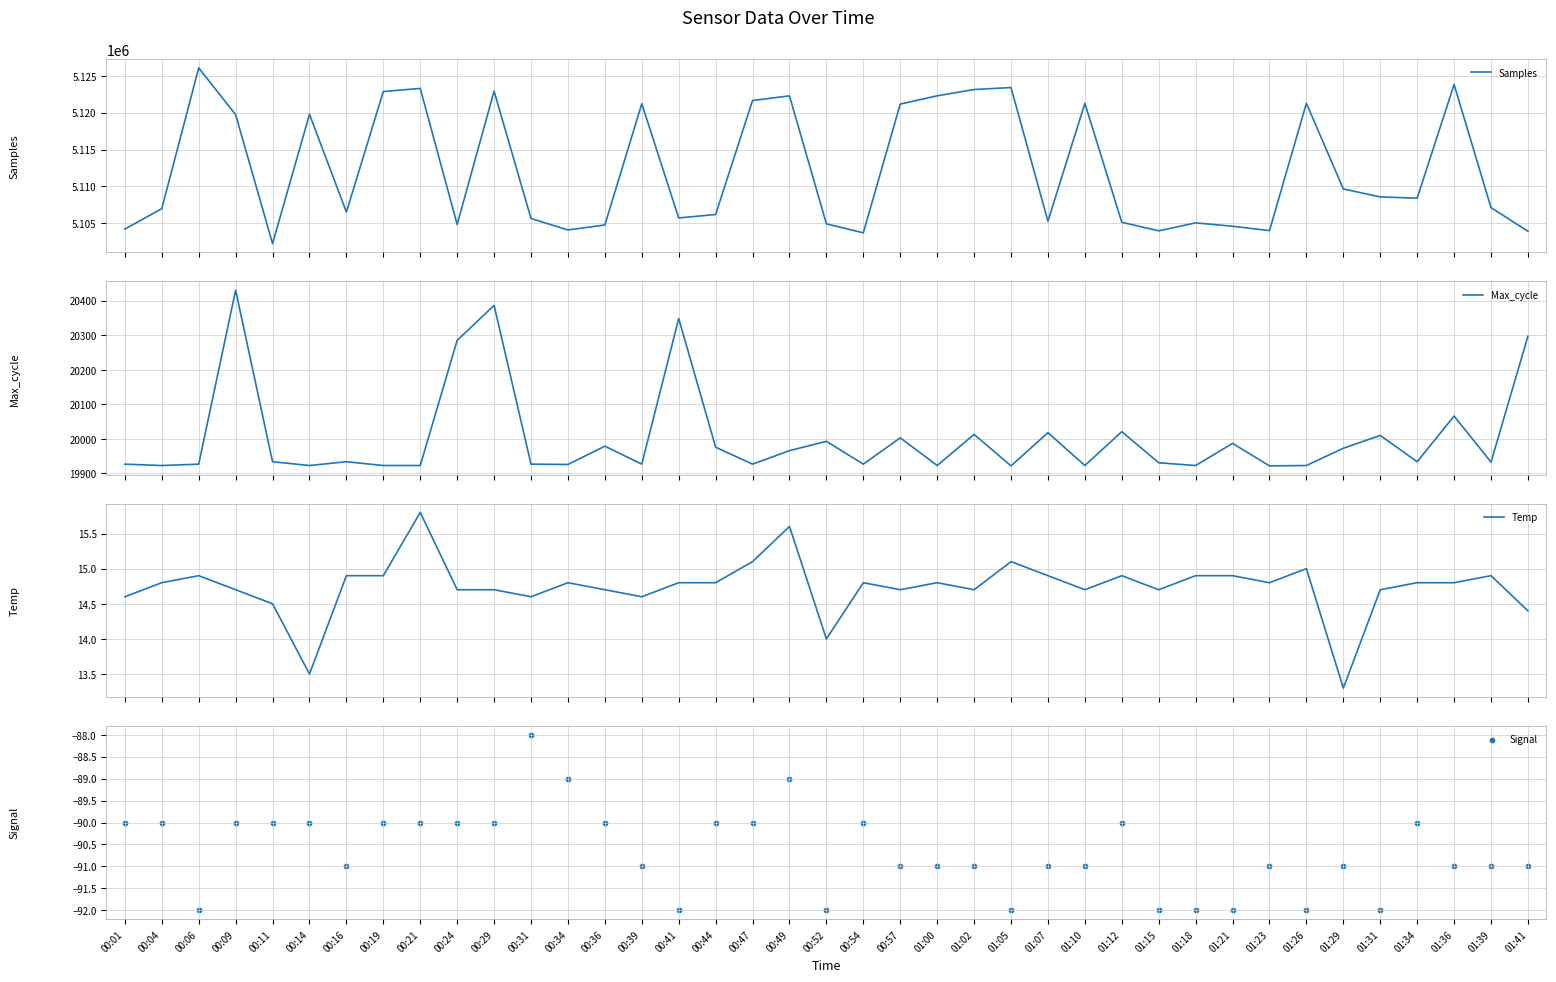

At how many categories does at least one series exceed 1980427?

39